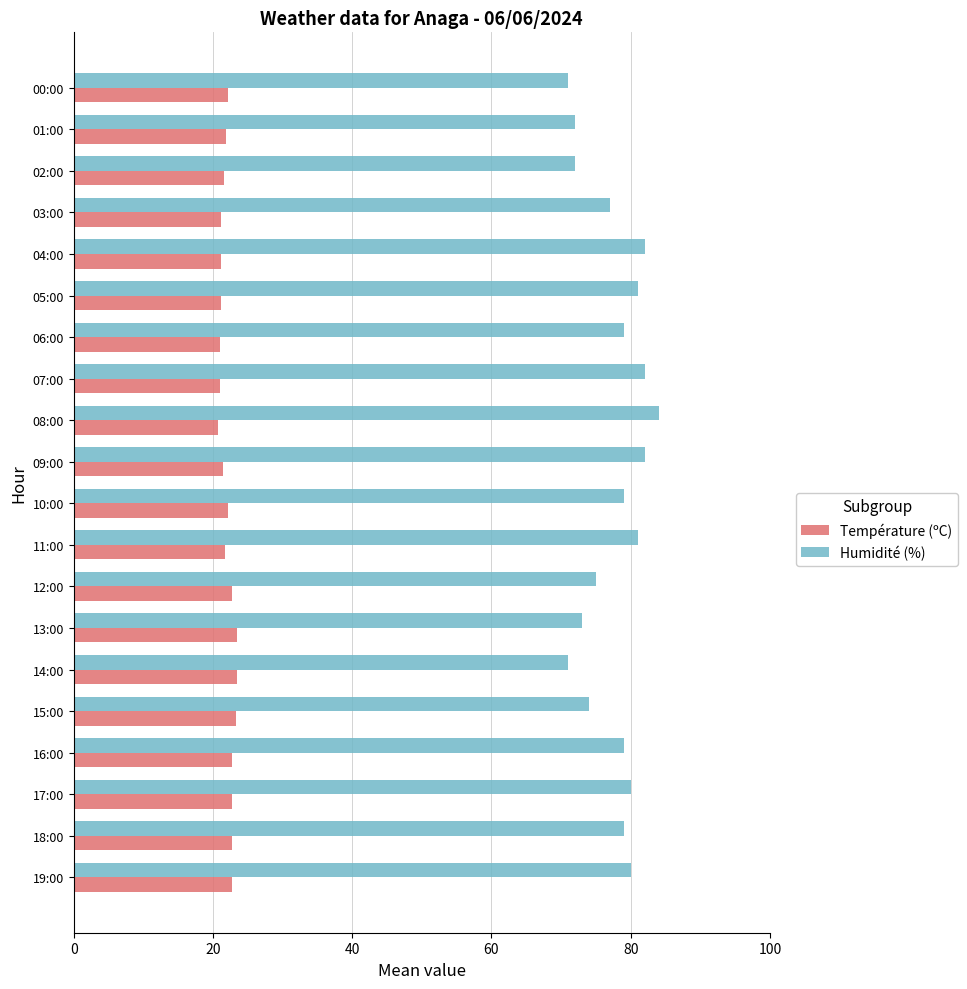

Rank the series by their maximum value, from highest to lowest.

Humidité (%), Température (ºC)